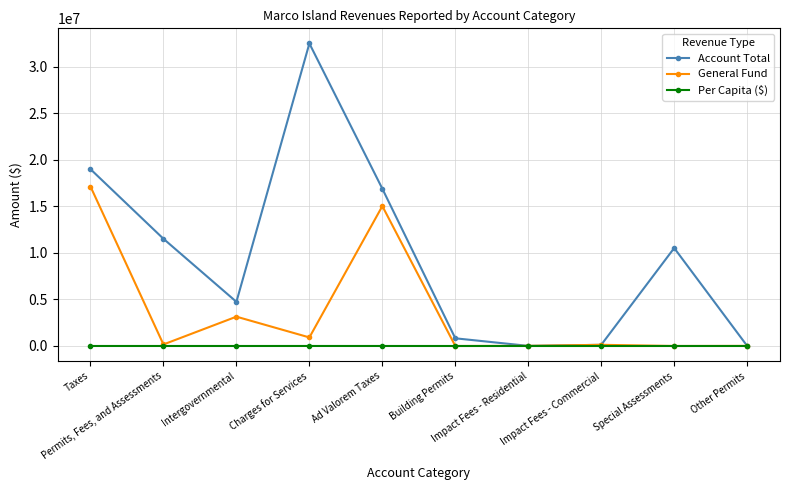

Which series has the largest total across all categories?

Account Total